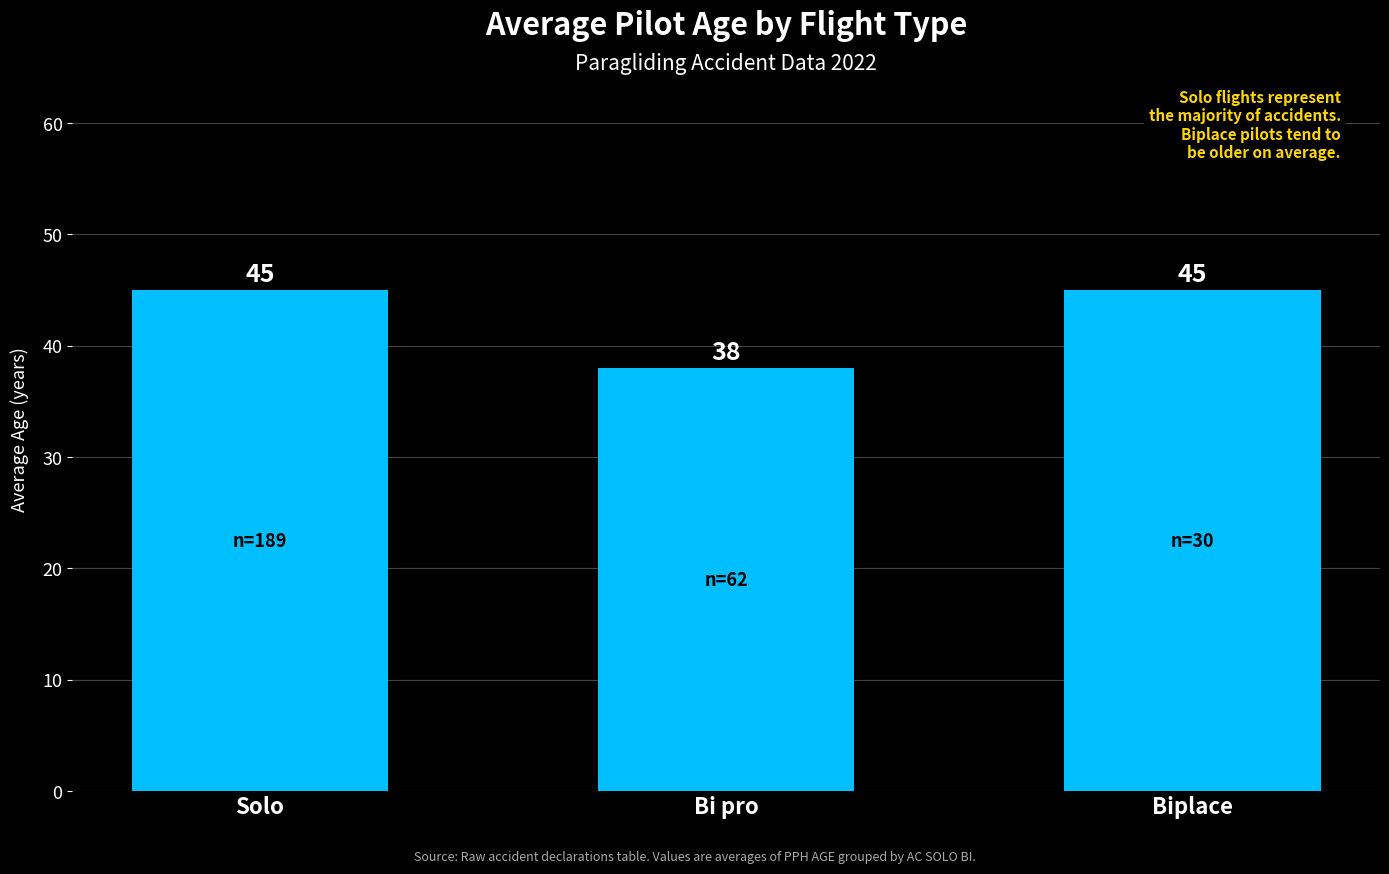

Read the value at Bi pro.

38